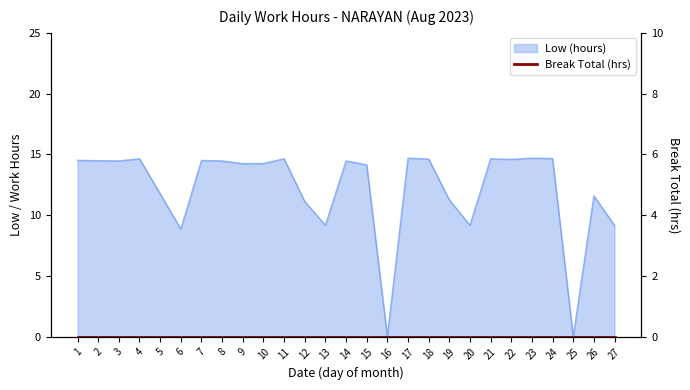

True or false: there are more than 2 points higher than both neighbors.

True